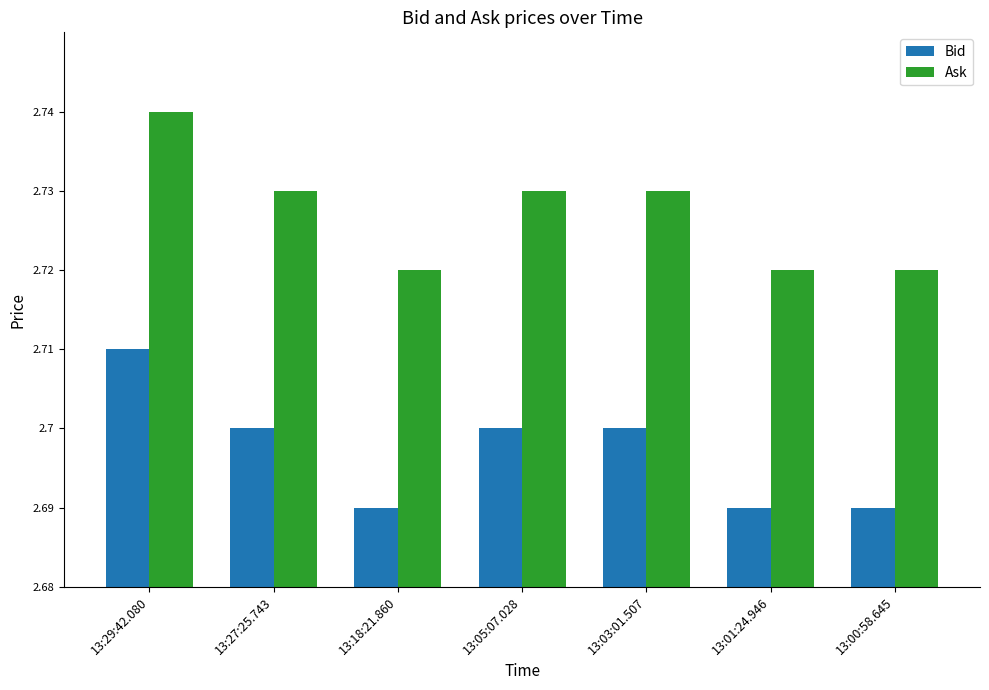

What is the sum of all Bid values?

18.9